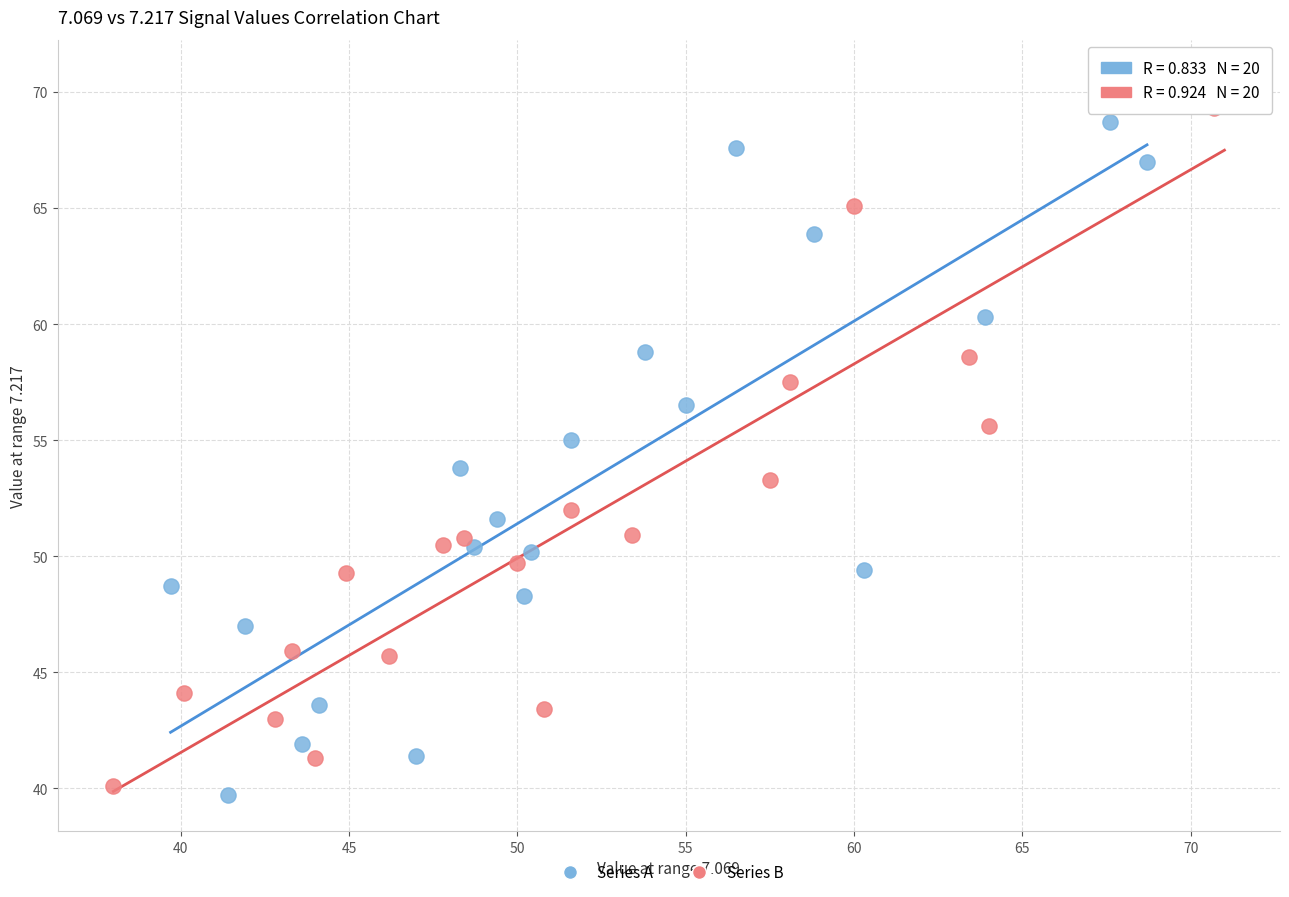

Which series reaches the maximum Y coordinate?

Series B